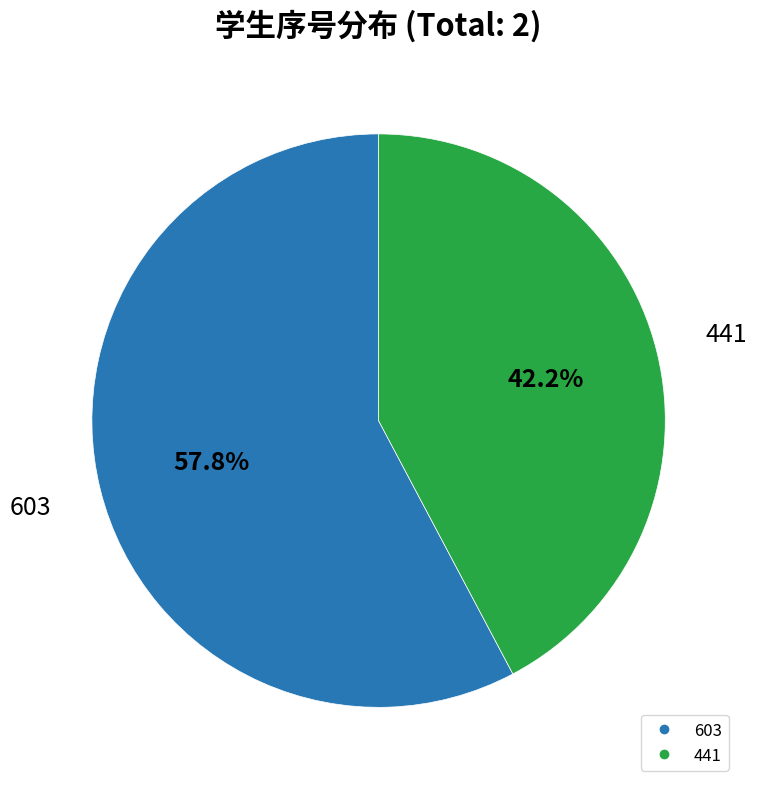

To the nearest percent, what percentage of the pie is 603?

58%